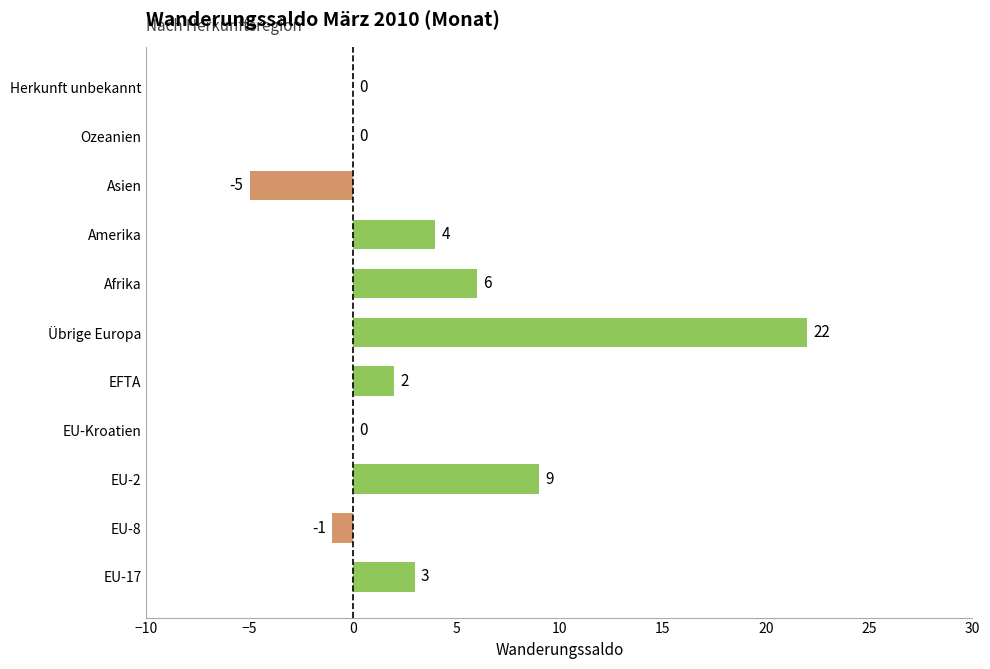

At which category does the chart reach its peak across all series?

Übrige Europa